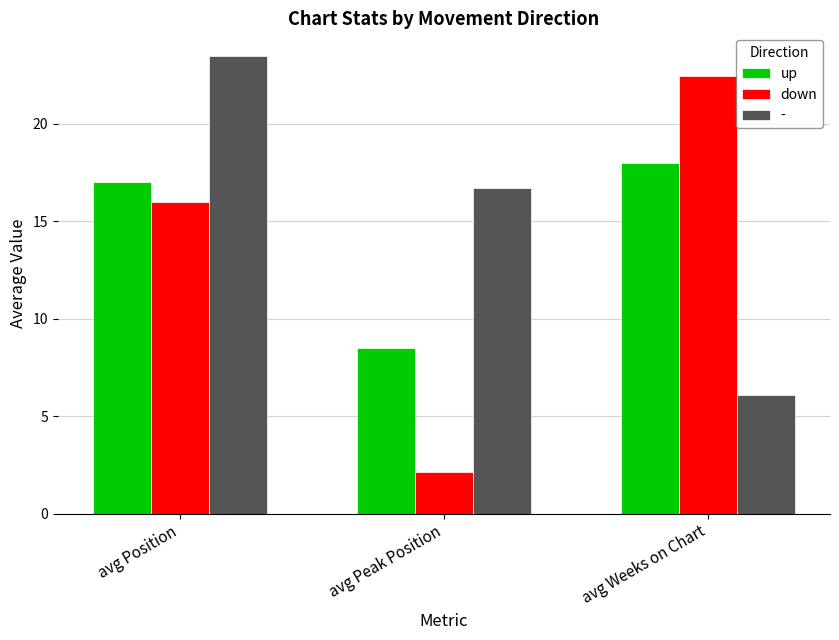

What is the total value across all series at avg Weeks on Chart?

46.5